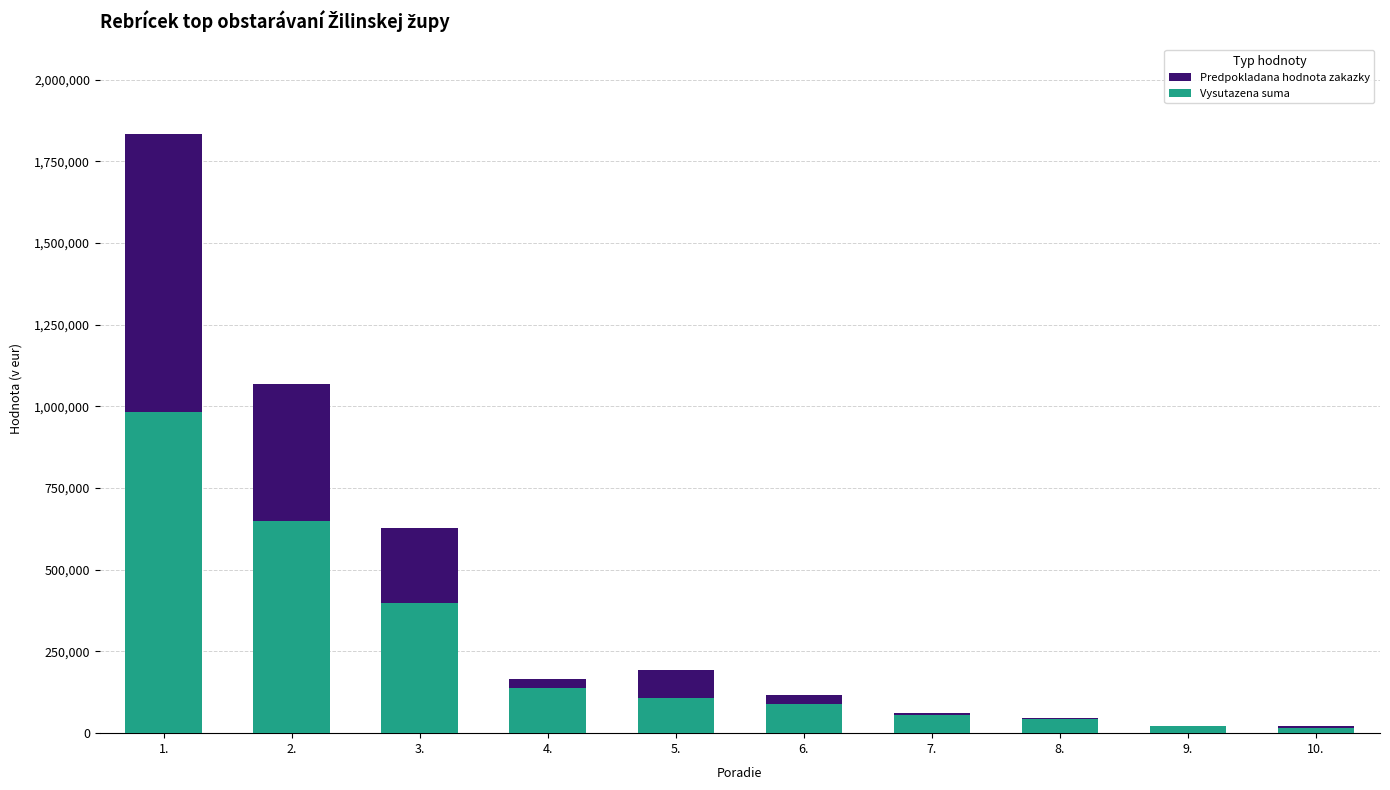

How many values in the Predpokladana hodnota zakazky series are below 165173?

5